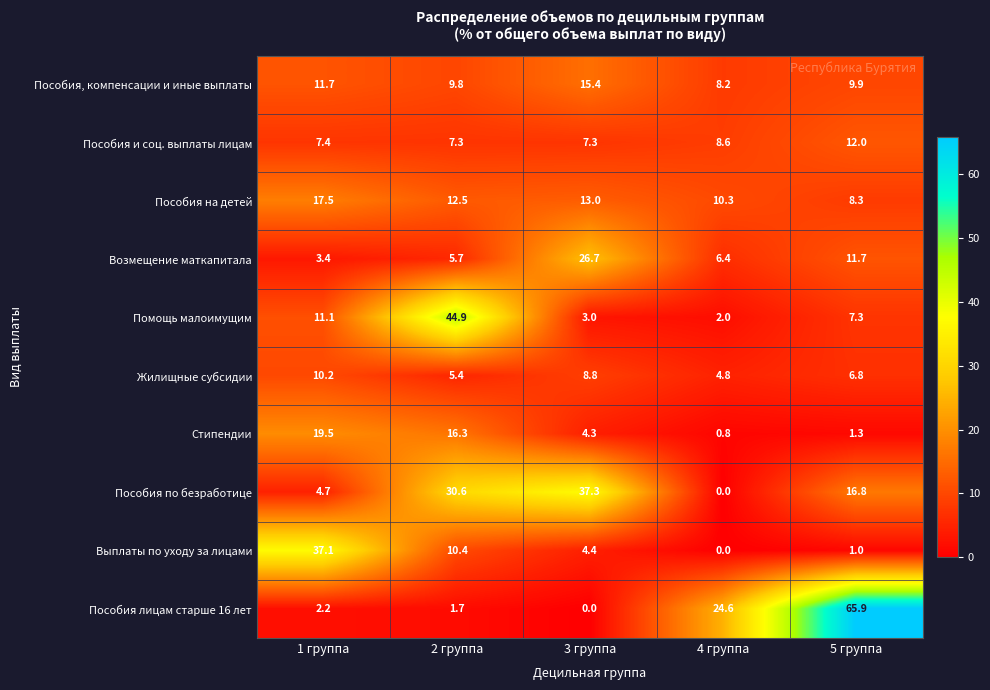

Which series has the largest total across all categories?

Пособия лицам старше 16 лет